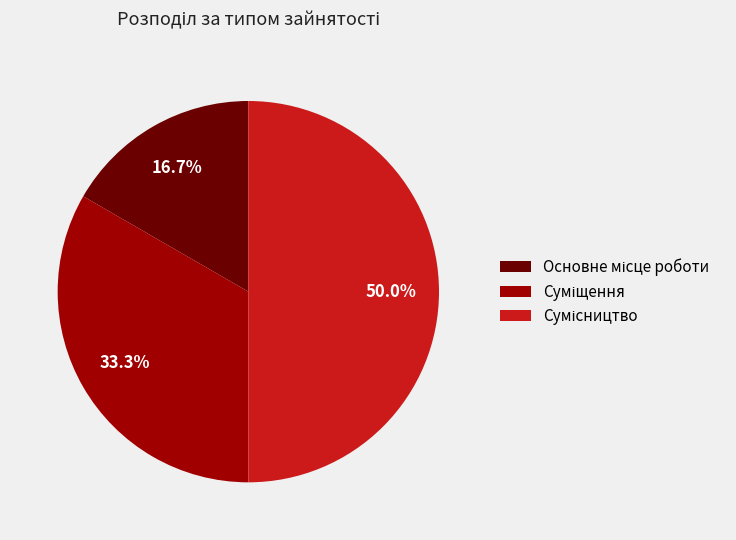

Count the number of slices in the pie.

3